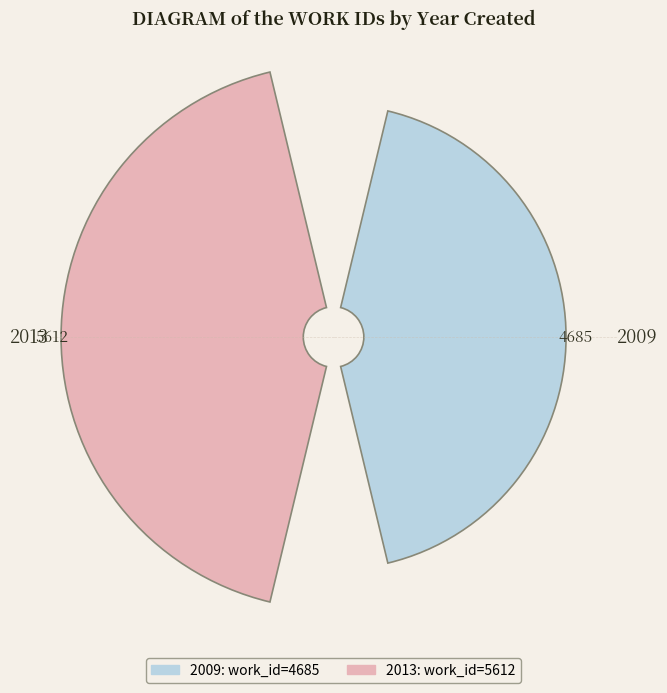

How many segments does this pie chart have?

2